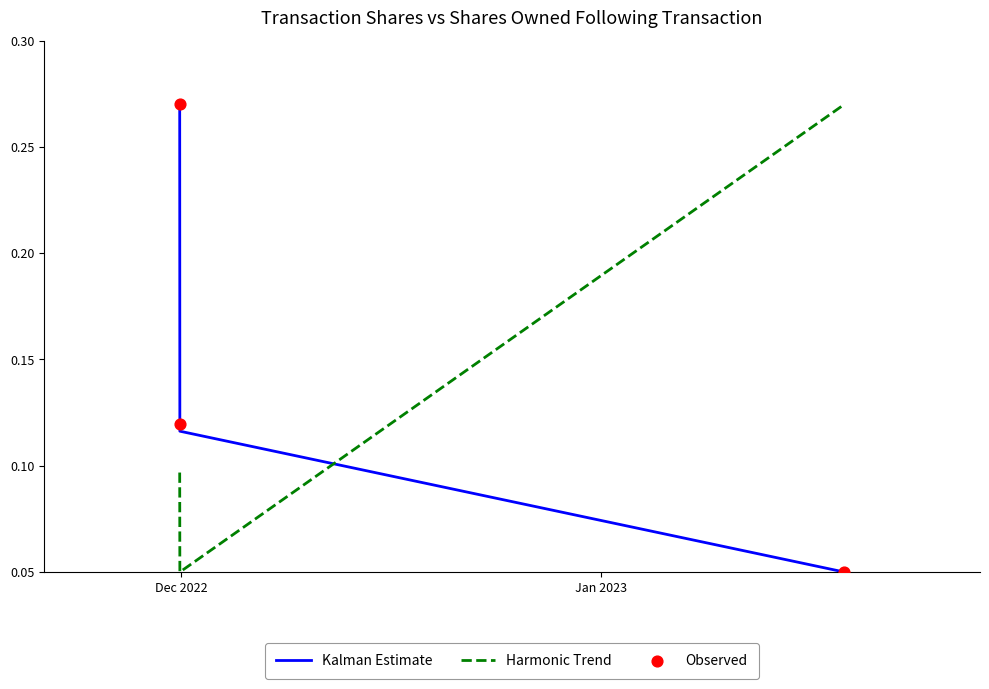

Which series contains the lowest Y value?

Kalman Estimate